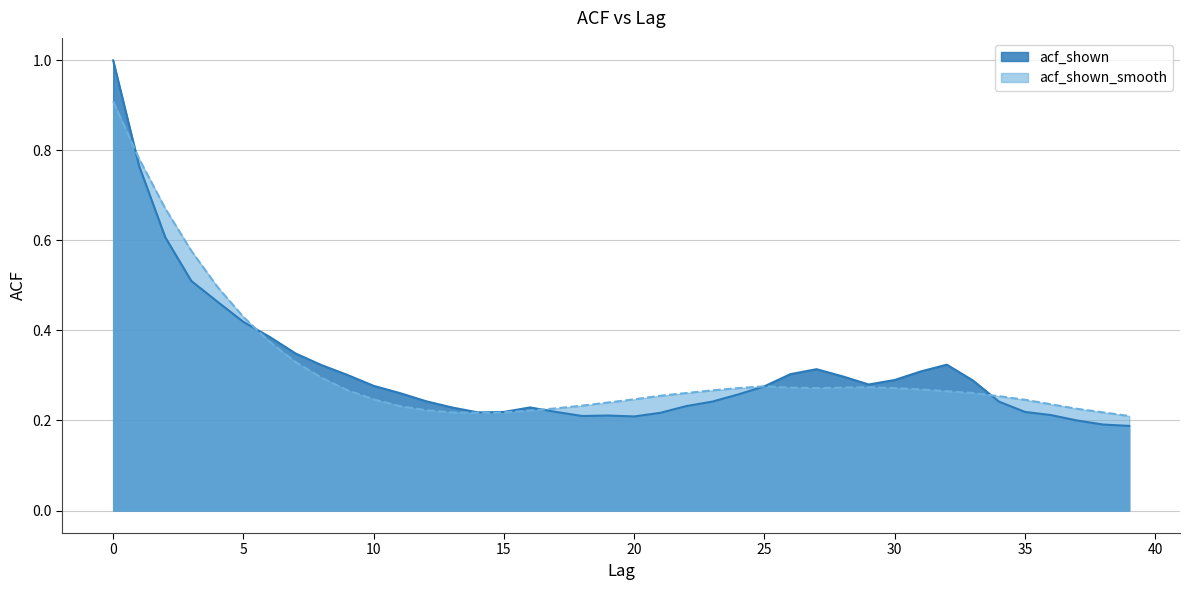

Reading left to right, transcribe all the data shown in this chart.

acf_shown: 1.0	0.8	0.6	0.5	0.5	0.4	0.4	0.3	0.3	0.3	0.3	0.3	0.2	0.2	0.2	0.2	0.2	0.2	0.2	0.2	0.2	0.2	0.2	0.2	0.3	0.3	0.3	0.3	0.3	0.3	0.3	0.3	0.3	0.3	0.2	0.2	0.2	0.2	0.2	0.2
acf_shown_smooth: 0.9	0.8	0.7	0.6	0.5	0.4	0.4	0.3	0.3	0.3	0.2	0.2	0.2	0.2	0.2	0.2	0.2	0.2	0.2	0.2	0.2	0.3	0.3	0.3	0.3	0.3	0.3	0.3	0.3	0.3	0.3	0.3	0.3	0.3	0.3	0.2	0.2	0.2	0.2	0.2